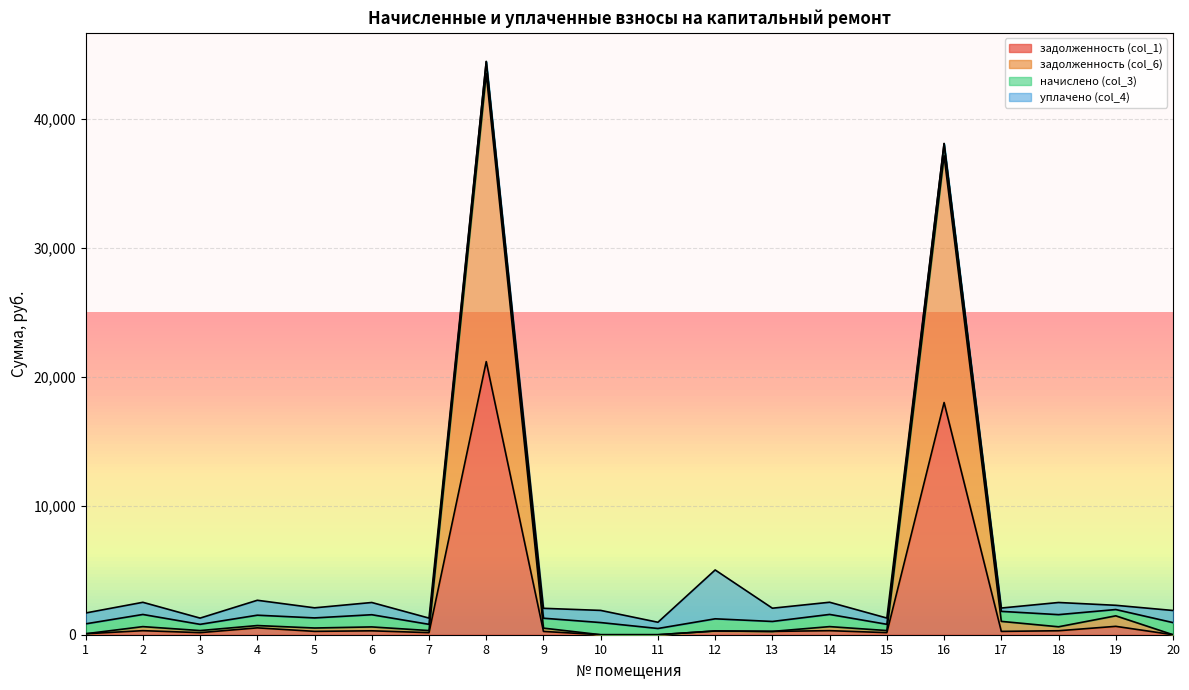

What is the value of the задолженность (col_1) point at the 15th from the left?

161.7